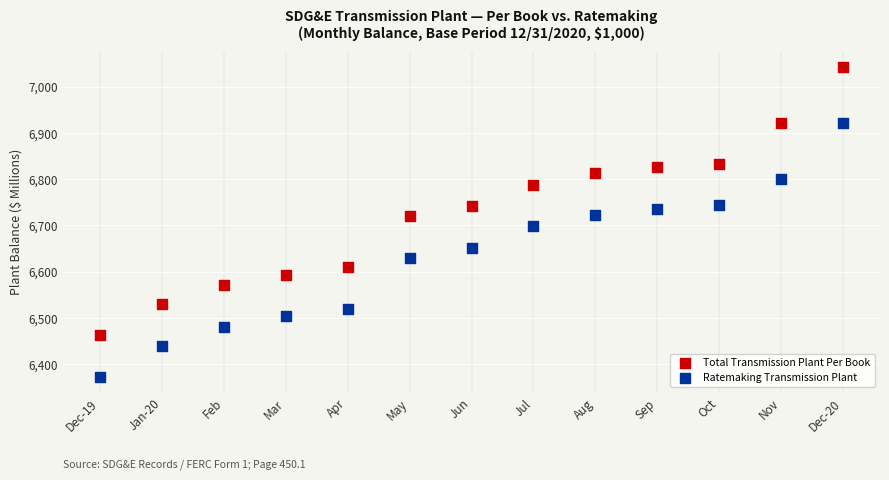

Which series has the widest spread of Y values?

Total Transmission Plant Per Book